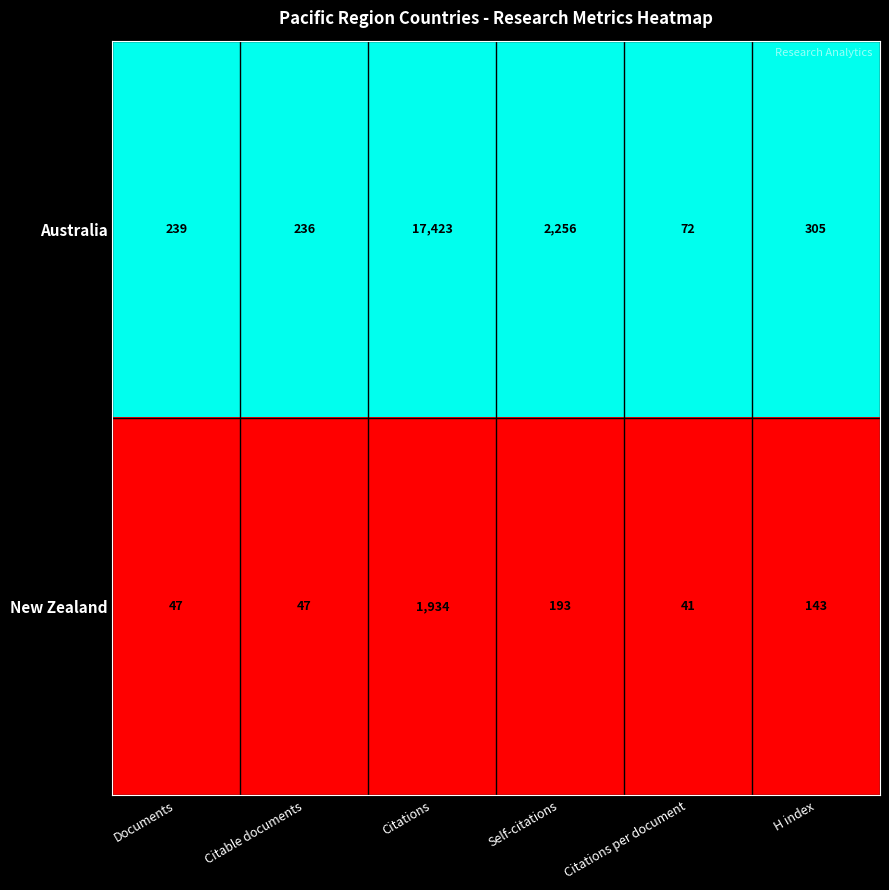

What is the total value across all series at Citations per document?

113